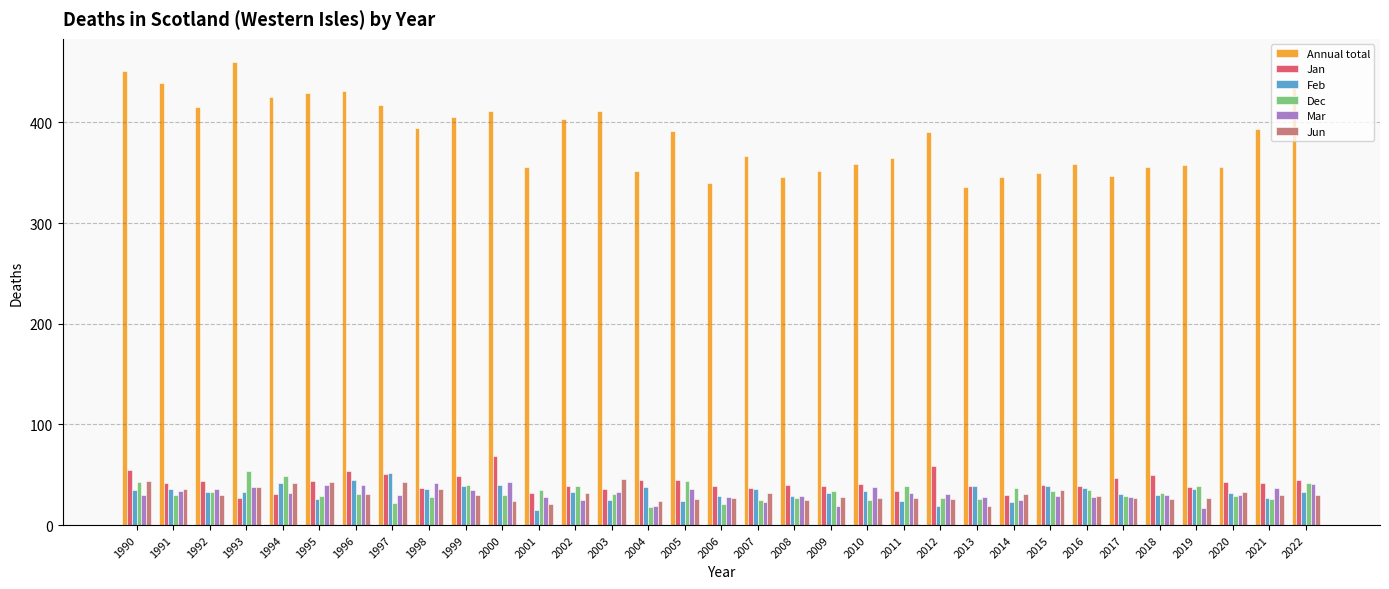

What is the minimum value for Feb?

15